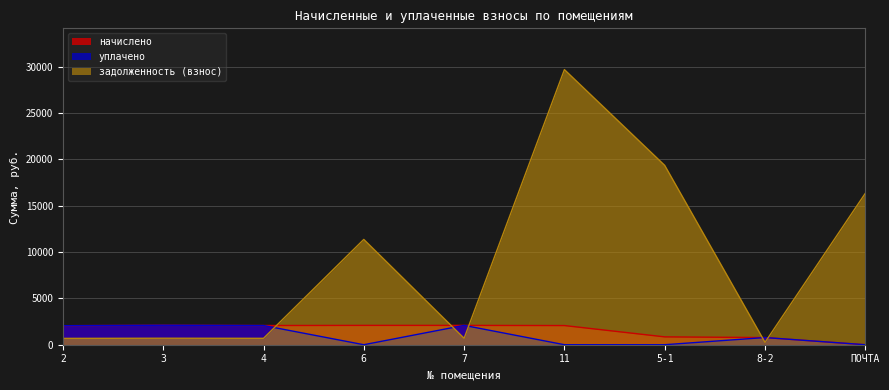

Between which two adjacent categories do начислено and уплачено first intersect?

4 and 6